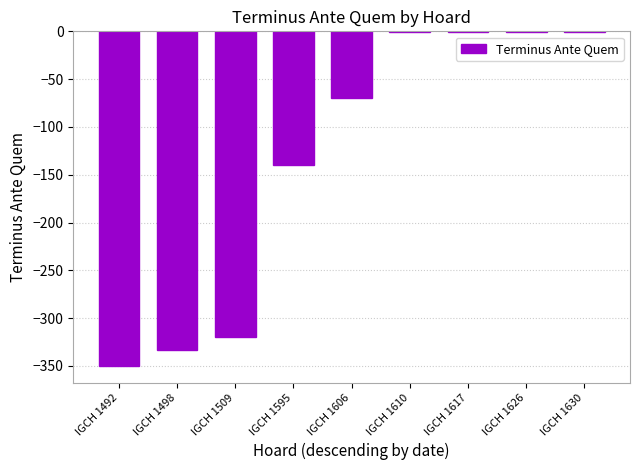

What is the change in value from IGCH 1509 to IGCH 1606?

+250